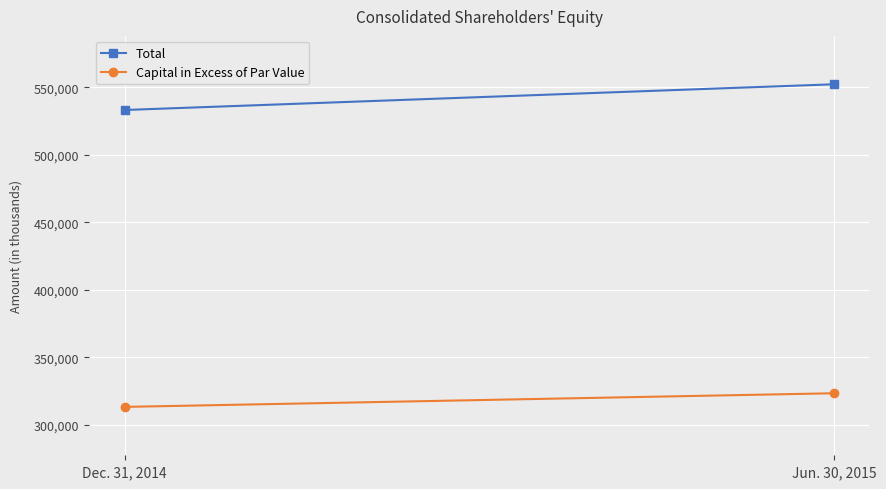

Rank the categories by Capital in Excess of Par Value value from highest to lowest.

Jun. 30, 2015, Dec. 31, 2014